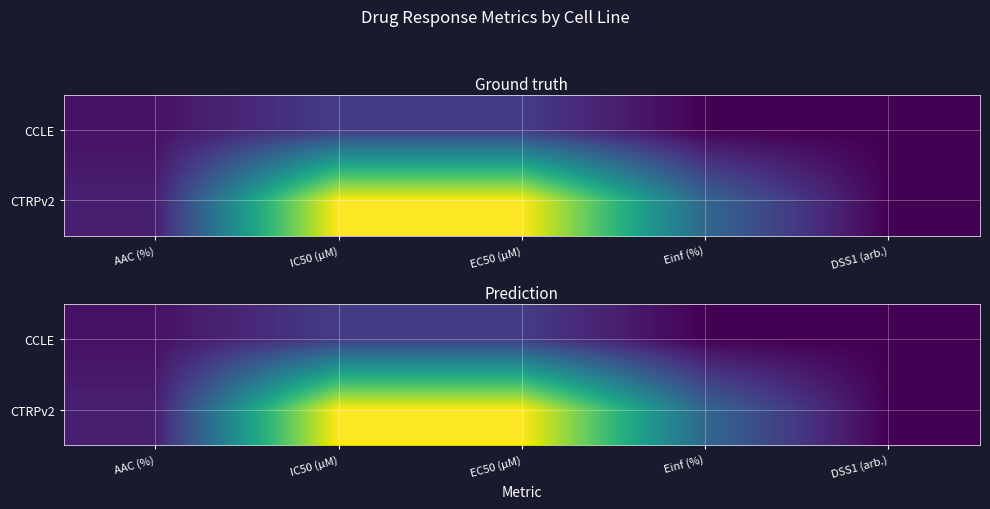

Count the CCLE values in the range 0 to 2.

3